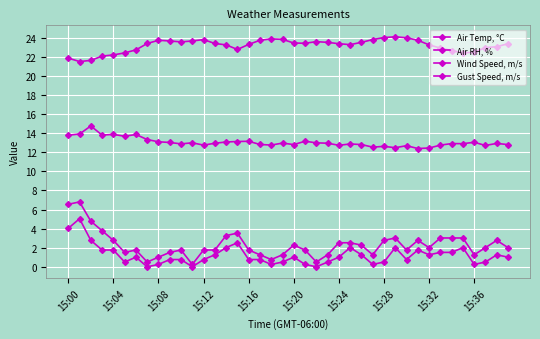

Reading left to right, extract all data points from this chart.

Air Temp, °C: 21.9	21.5	21.6	22.1	22.2	22.4	22.7	23.4	23.7	23.7	23.6	23.7	23.8	23.4	23.3	22.8	23.3	23.7	23.9	23.8	23.4	23.4	23.6	23.5	23.4	23.3	23.5	23.8	24.0	24.1	24.0	23.7	23.3	22.9	22.7	22.4	22.5	23.0	23.1	23.4
Air RH, %: 13.8	13.9	14.8	13.8	13.9	13.7	13.9	13.3	13.1	13.0	12.9	13.0	12.8	12.9	13.1	13.1	13.2	12.8	12.8	13.0	12.8	13.2	13.0	13.0	12.7	12.9	12.8	12.5	12.6	12.5	12.7	12.4	12.4	12.7	12.9	12.9	13.0	12.7	12.9	12.8
Wind Speed, m/s: 4.0	5.0	2.8	1.8	1.8	0.5	1.0	0.0	0.2	0.8	0.8	0.0	0.8	1.3	2.0	2.5	0.8	0.8	0.2	0.5	1.0	0.2	0.0	0.5	1.0	2.0	1.3	0.2	0.5	2.0	0.8	1.8	1.3	1.5	1.5	2.0	0.2	0.5	1.3	1.0
Gust Speed, m/s: 6.5	6.8	4.8	3.8	2.8	1.5	1.8	0.5	1.0	1.5	1.8	0.2	1.8	1.8	3.3	3.5	1.8	1.3	0.8	1.3	2.3	1.8	0.5	1.3	2.5	2.5	2.3	1.3	2.8	3.0	1.8	2.8	2.0	3.0	3.0	3.0	1.3	2.0	2.8	2.0